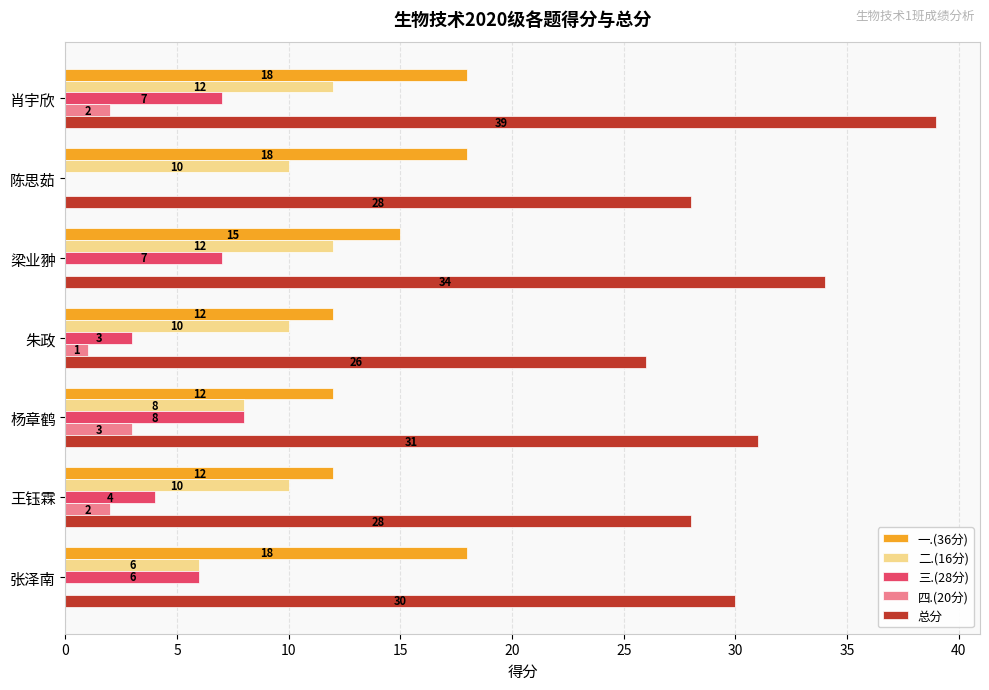

The 三.(28分) series shows 8 at 杨章鹤. True or false?

True